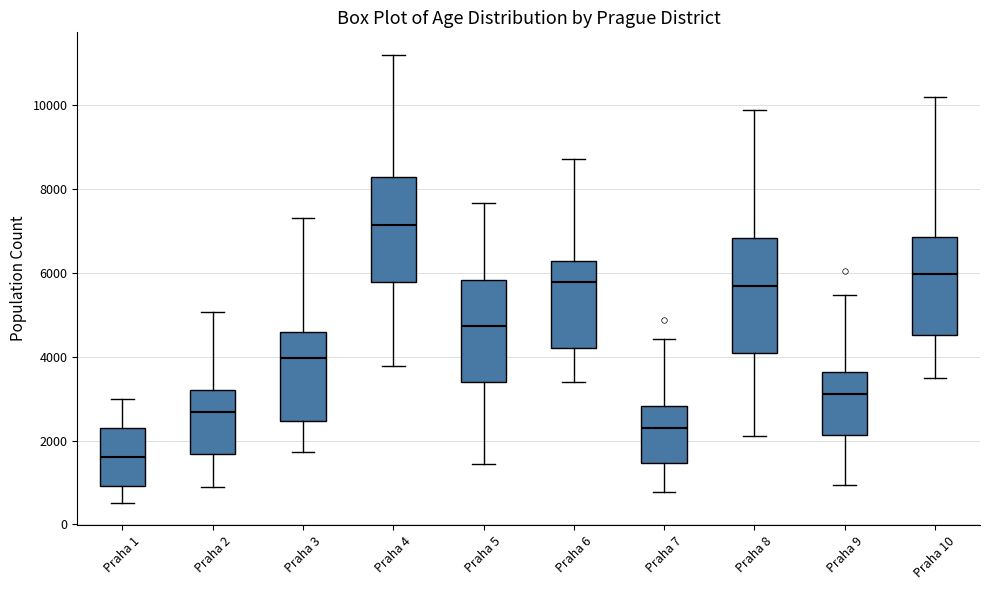

Which box's median line is the highest?

Praha 4